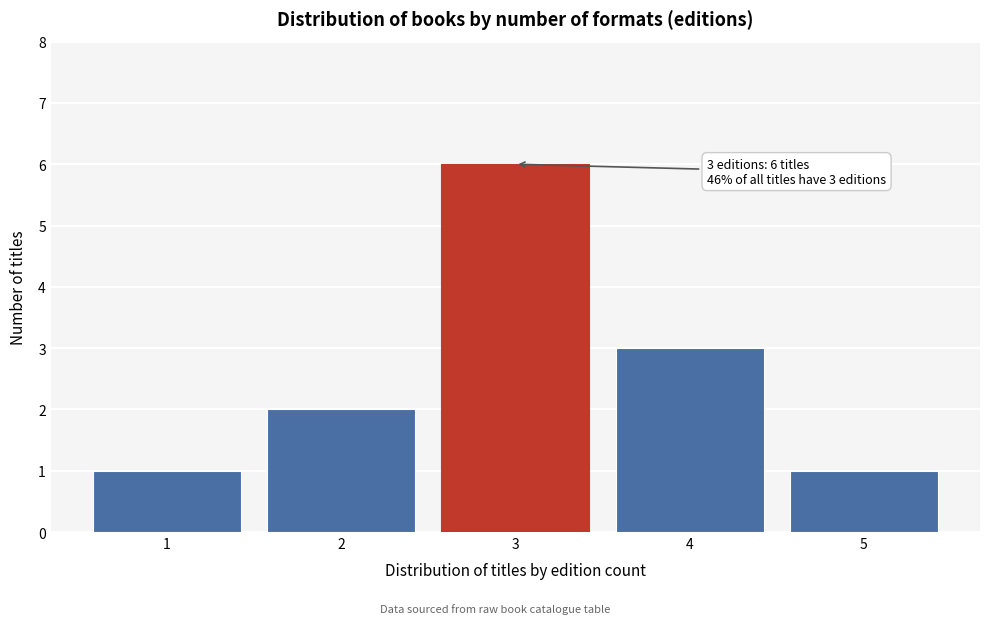

Reading left to right, extract all data points from this chart.

1	2	6	3	1